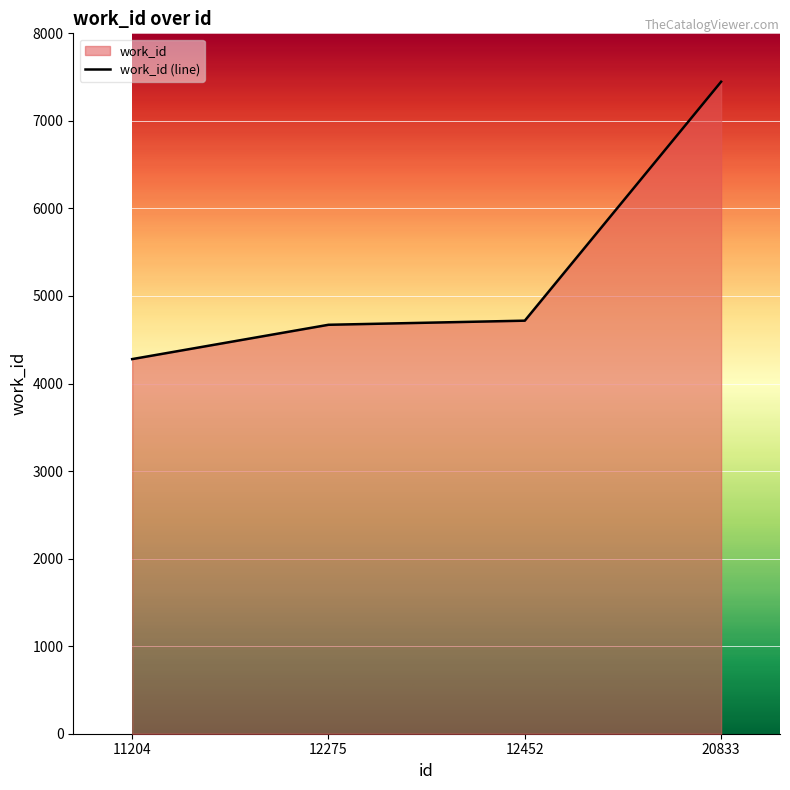

What value does the data have at 12275?

4671